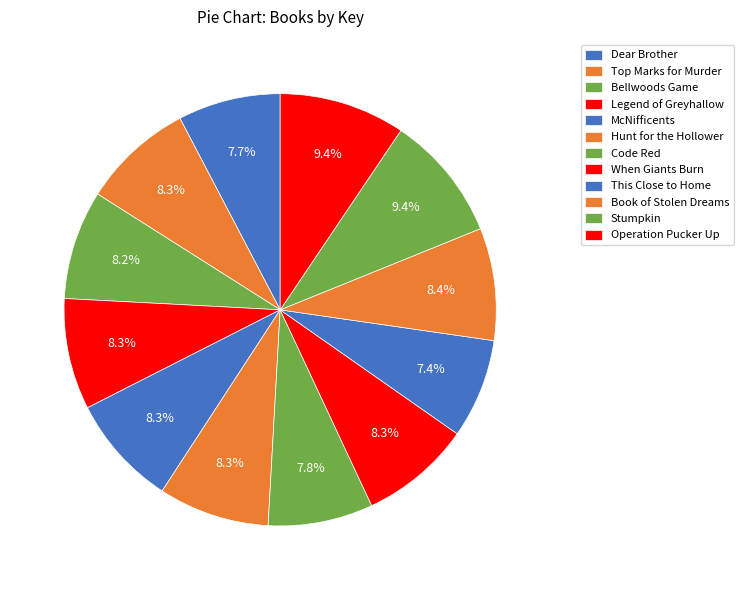

How many slices are in this pie chart?

12